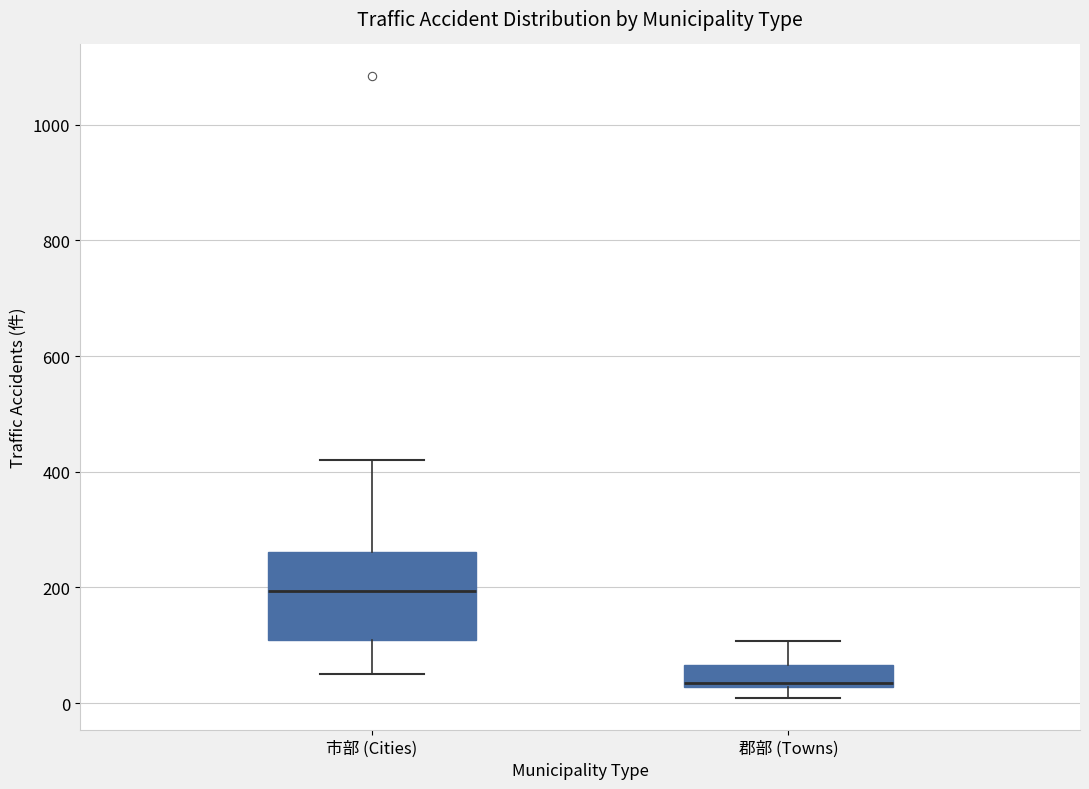

Where is the upper edge of the box for 市部 (Cities) on the y-axis? The values are not printed on the chart, so give them approximately, as read against the axis.

260